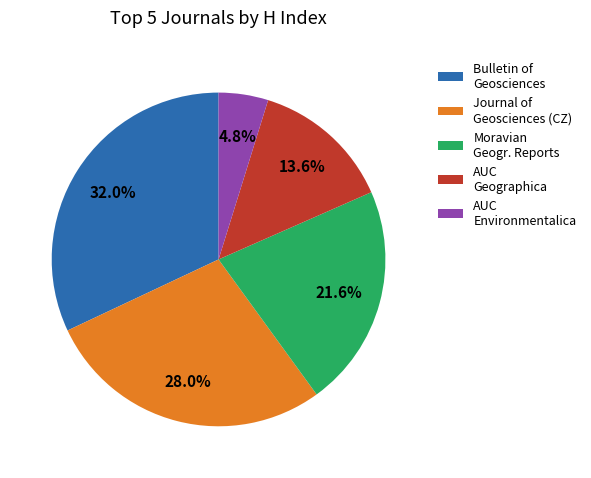

What is the ratio of the value at AUC Geographica to the value at Journal of Geosciences (CZ)?

0.5